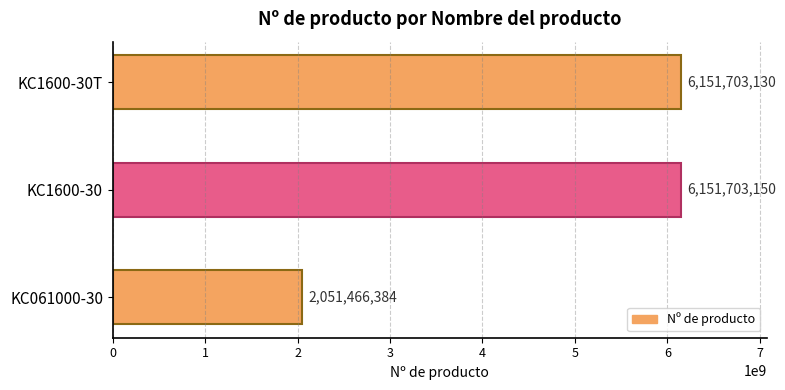

How many bars are there in total?

3